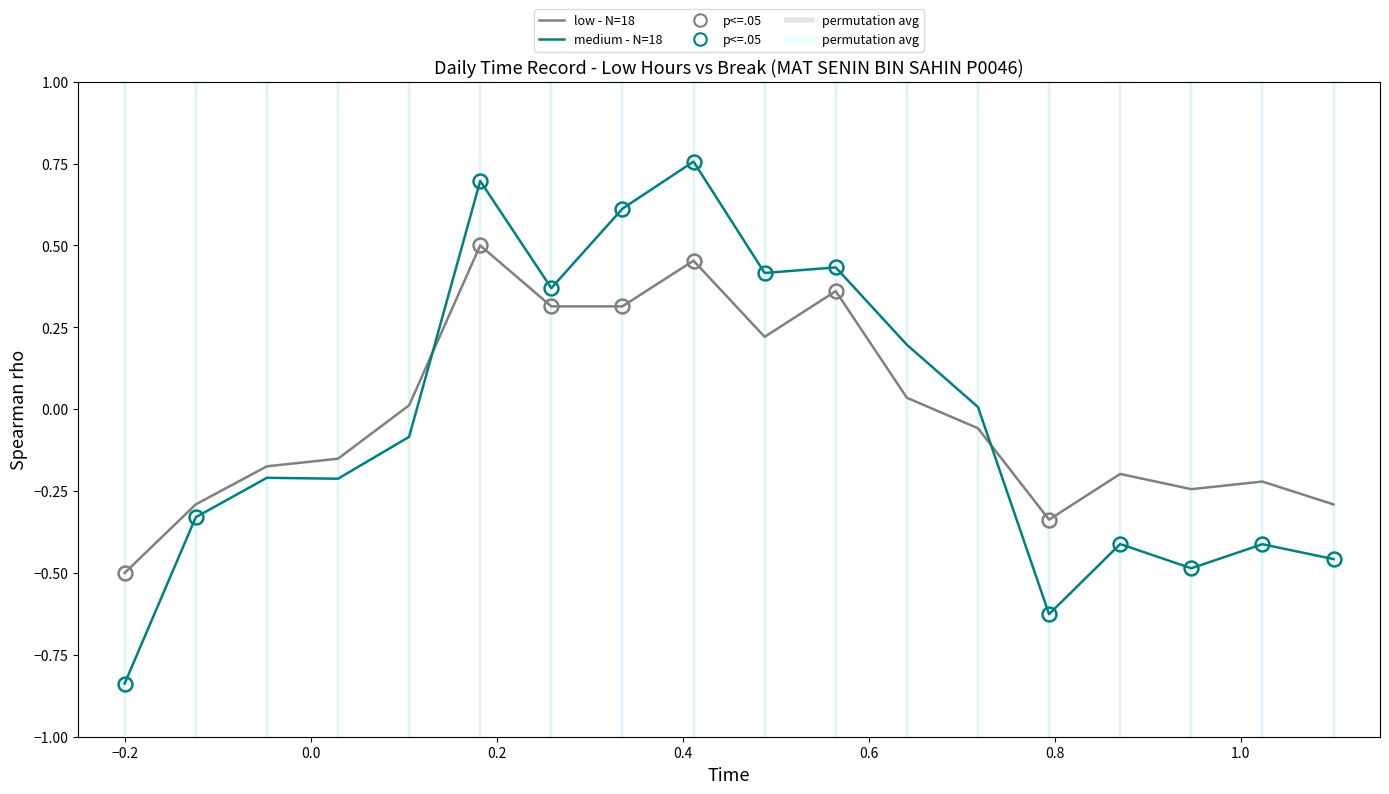

Which series has the largest total across all categories?

low - N=18